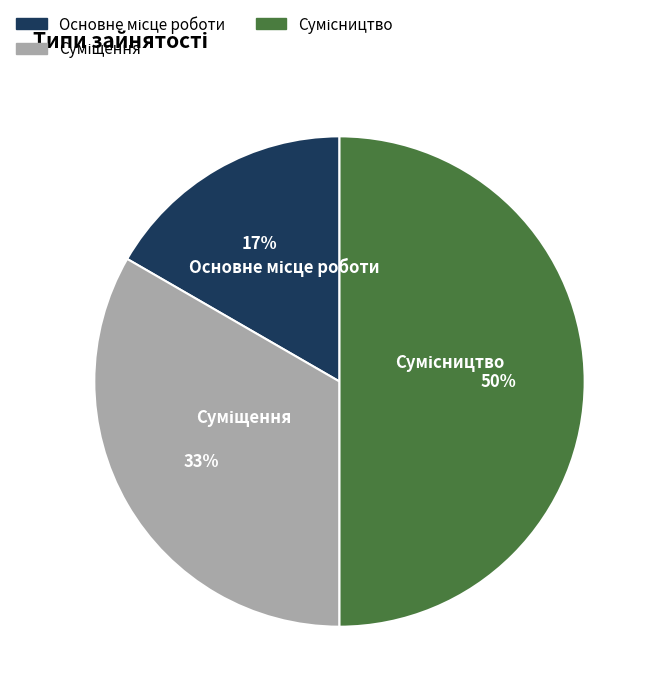

To the nearest percent, what is the difference between the largest and smallest slice percentages?

33%